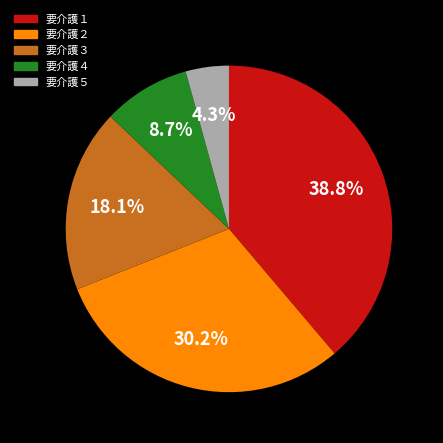

Rank the categories by value from lowest to highest.

要介護５, 要介護４, 要介護３, 要介護２, 要介護１